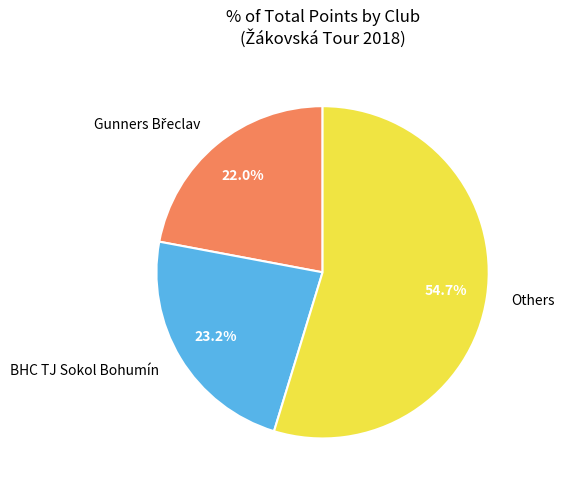

How many segments does this pie chart have?

3